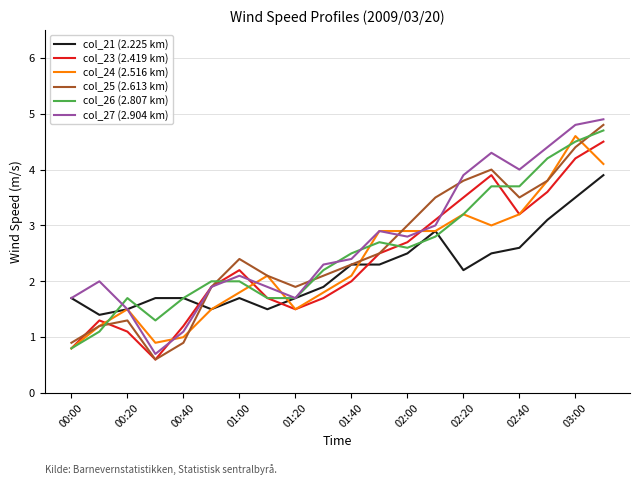

Reading left to right, extract all data points from this chart.

col_21 (2.225 km): 1.7	1.4	1.5	1.7	1.7	1.5	1.7	1.5	1.7	1.9	2.3	2.3	2.5	2.9	2.2	2.5	2.6	3.1	3.5	3.9
col_23 (2.419 km): 0.8	1.3	1.1	0.6	1.2	1.9	2.2	1.7	1.5	1.7	2.0	2.5	2.7	3.1	3.5	3.9	3.2	3.6	4.2	4.5
col_24 (2.516 km): 0.8	1.2	1.5	0.9	1.0	1.5	1.8	2.1	1.5	1.8	2.1	2.9	2.9	2.9	3.2	3.0	3.2	3.8	4.6	4.1
col_25 (2.613 km): 0.9	1.2	1.3	0.6	0.9	1.9	2.4	2.1	1.9	2.1	2.3	2.5	3.0	3.5	3.8	4.0	3.5	3.8	4.4	4.8
col_26 (2.807 km): 0.8	1.1	1.7	1.3	1.7	2.0	2.0	1.7	1.7	2.2	2.5	2.7	2.6	2.8	3.2	3.7	3.7	4.2	4.5	4.7
col_27 (2.904 km): 1.7	2.0	1.5	0.7	1.1	1.9	2.1	1.9	1.7	2.3	2.4	2.9	2.8	3.0	3.9	4.3	4.0	4.4	4.8	4.9